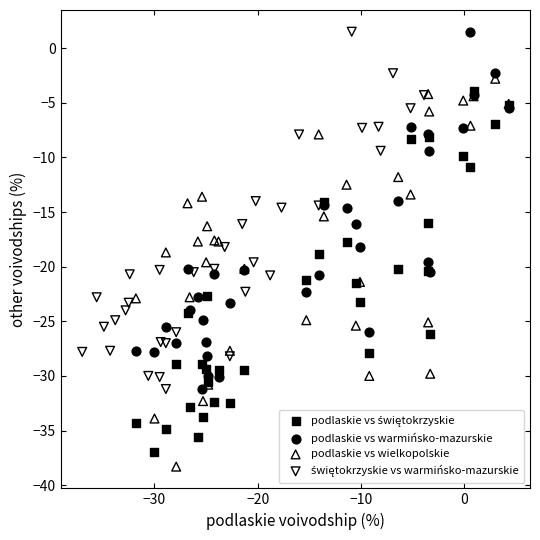

Which series has the widest spread of Y values?

podlaskie vs wielkopolskie